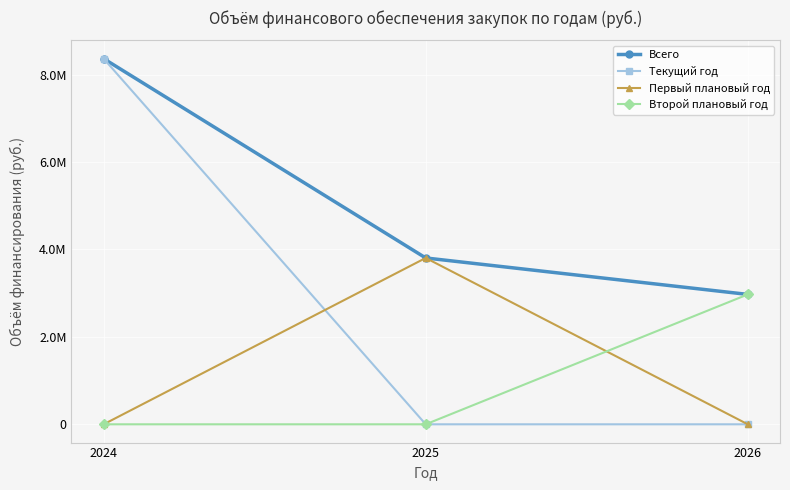

Is this an area chart (filled region under the line)?

No